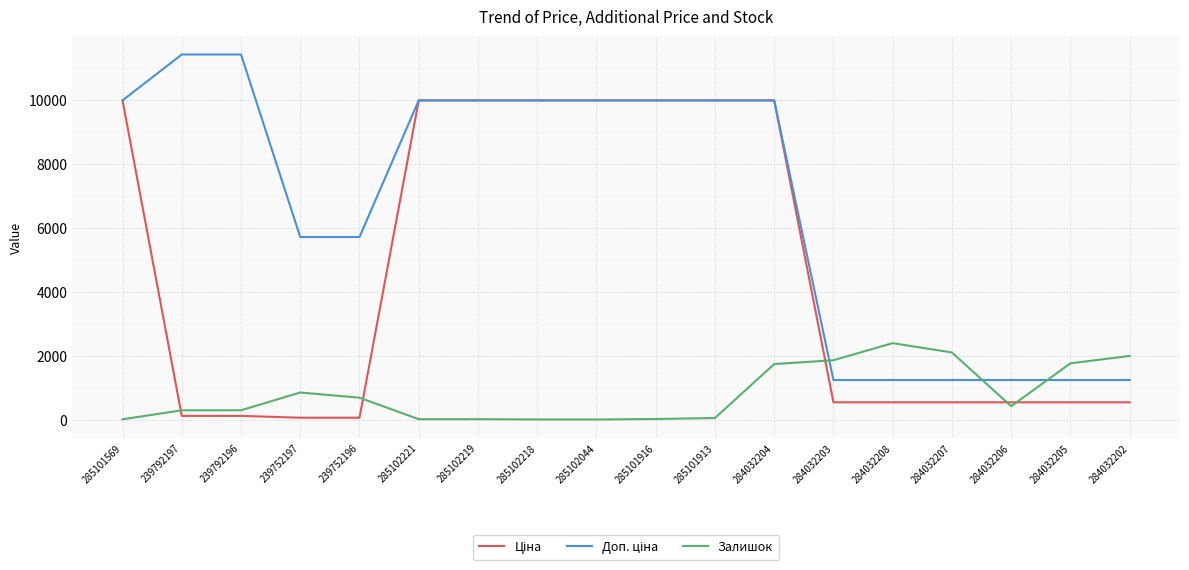

What is the greatest value displayed?

11410.0